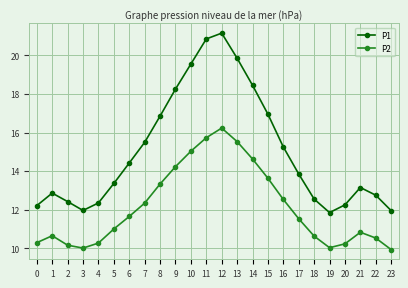

At 12, list the series in order from smallest to largest.

P2, P1